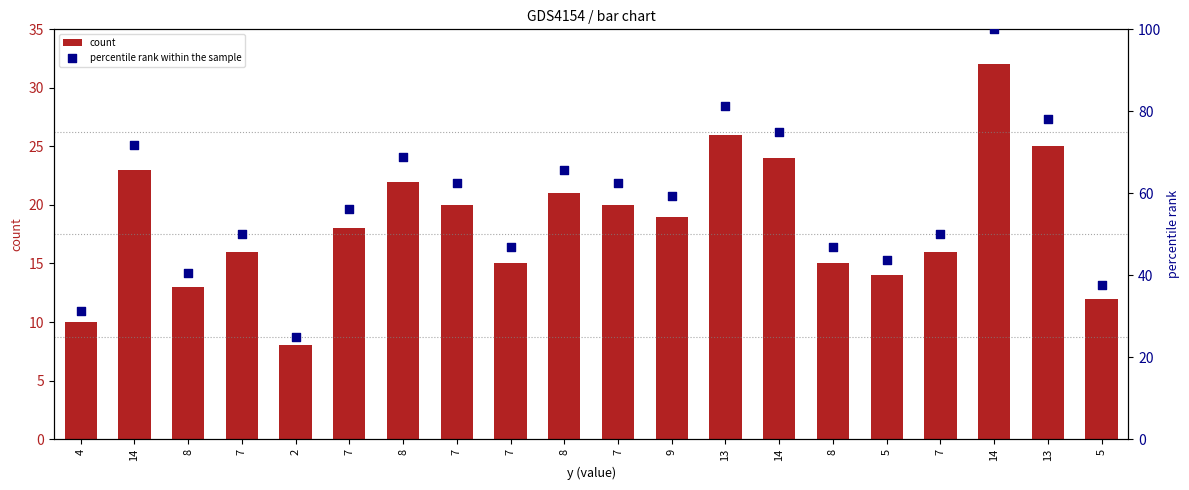

Which series has the largest Y range (max minus min)?

percentile rank within the sample